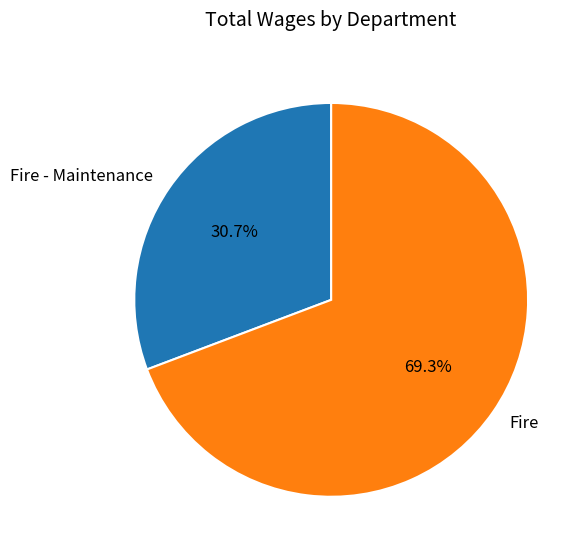

Rank the categories by value from lowest to highest.

Fire - Maintenance, Fire